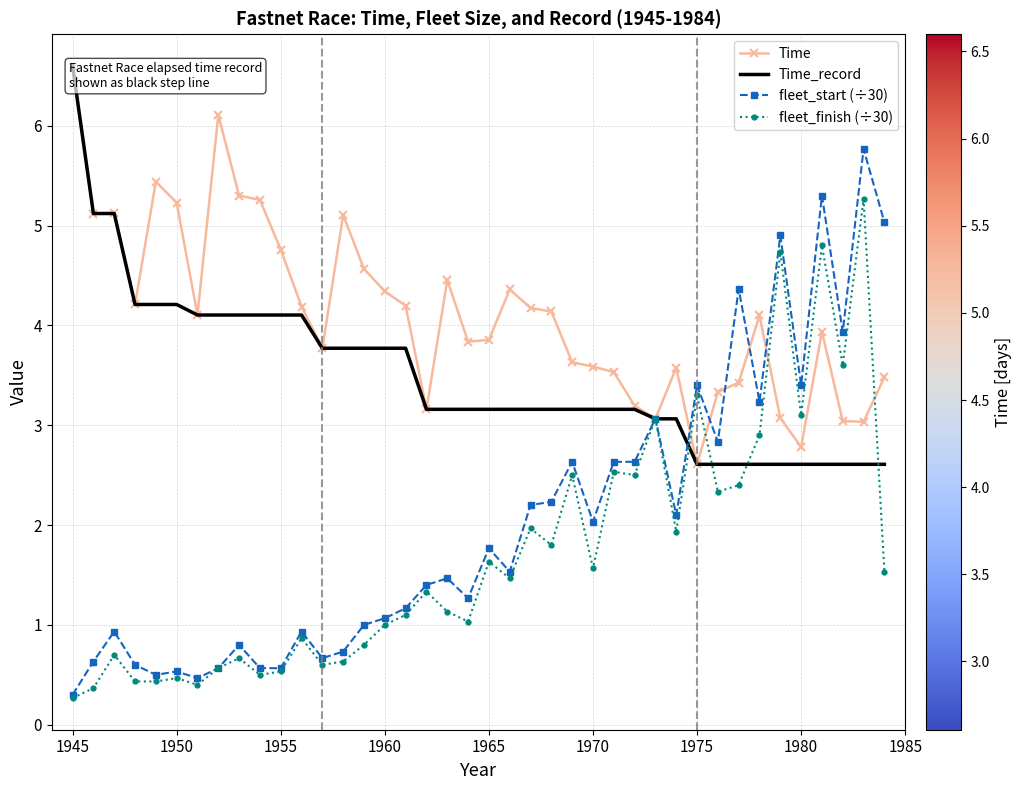

Is it true that fleet_start (÷30) equals 0.5 at 1950?

True